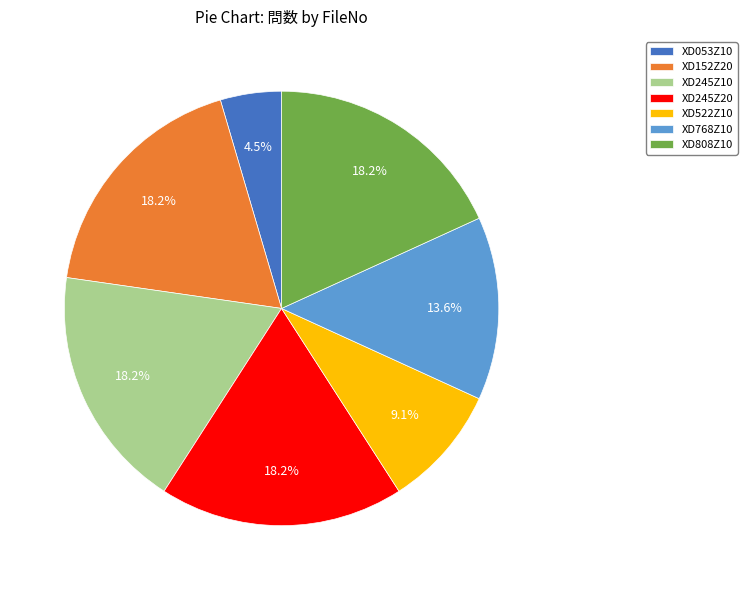

How many segments does this pie chart have?

7